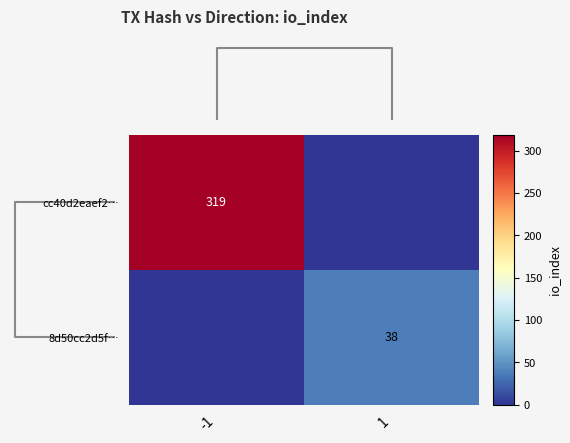

True or false: 8d50cc2d5f… has a value of 19 at 1.

False